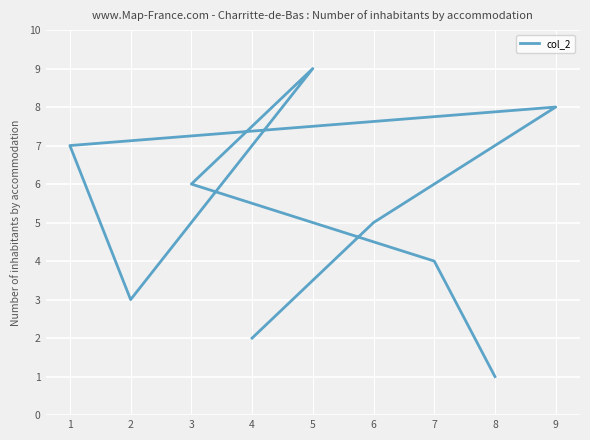

Rank the categories by value from highest to lowest.

5, 9, 1, 3, 6, 7, 2, 4, 8